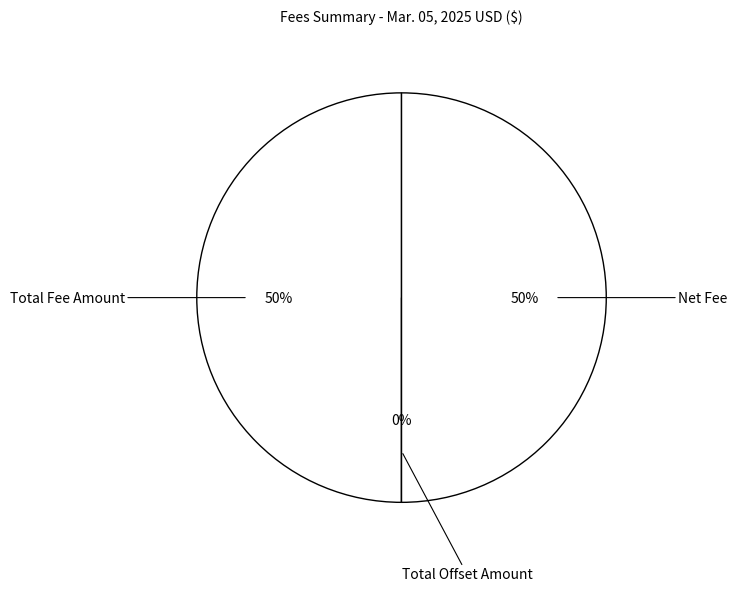

What is the smallest slice in the pie chart?

Total Offset Amount